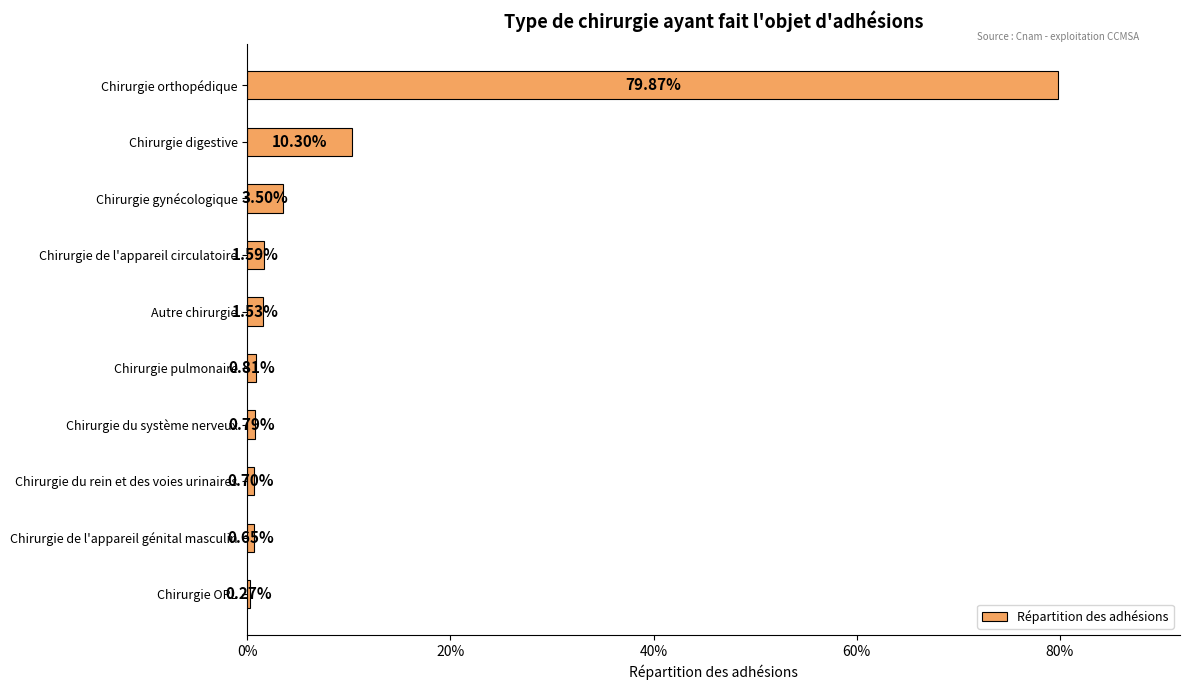

What is the average value?

0.1